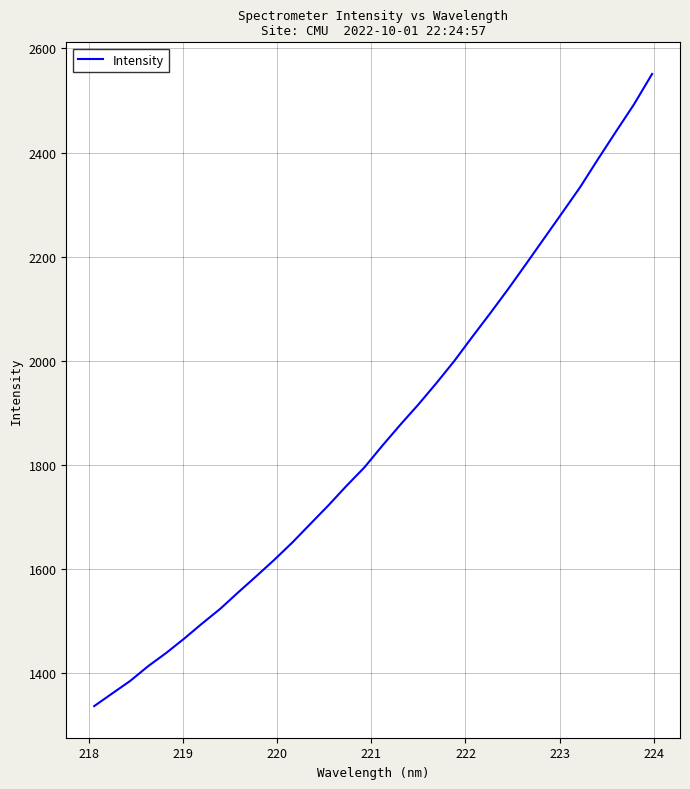

What is the smallest value displayed?

1337.2